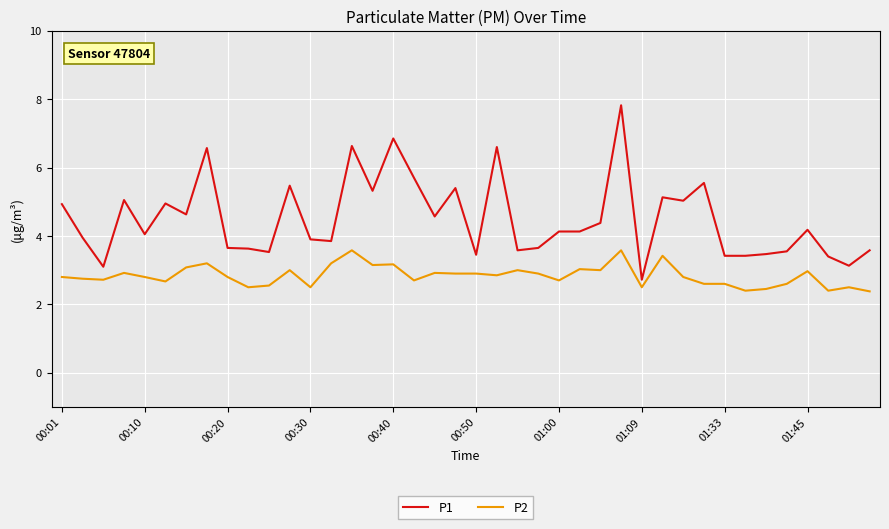

Which series has the widest spread of values?

P1